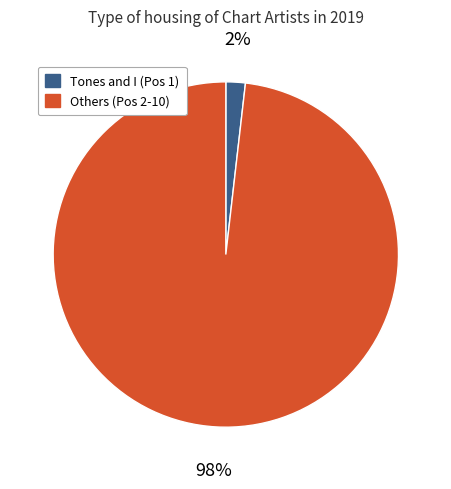

To the nearest percent, what is the difference between the largest and smallest slice percentages?

96%